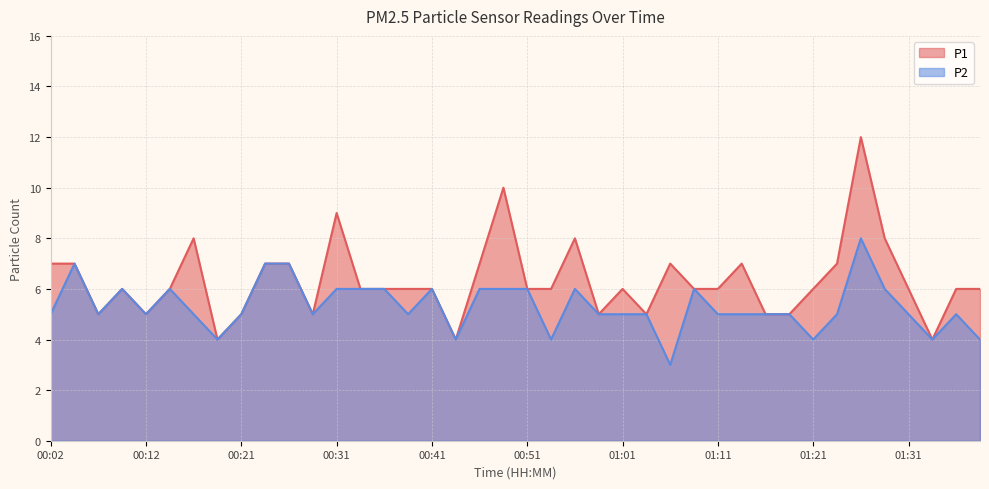

Is it true that P1 equals 6 at 01:36?

True